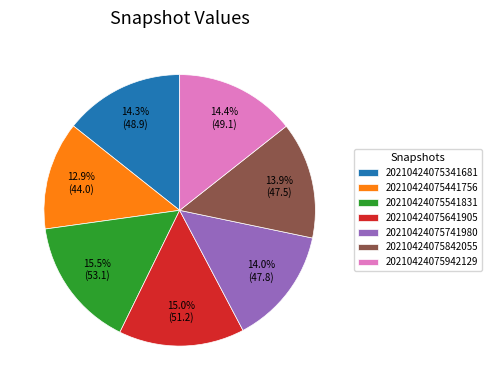

Is the sum of 20210424075741980 and 20210424075842055 greater than half?

No